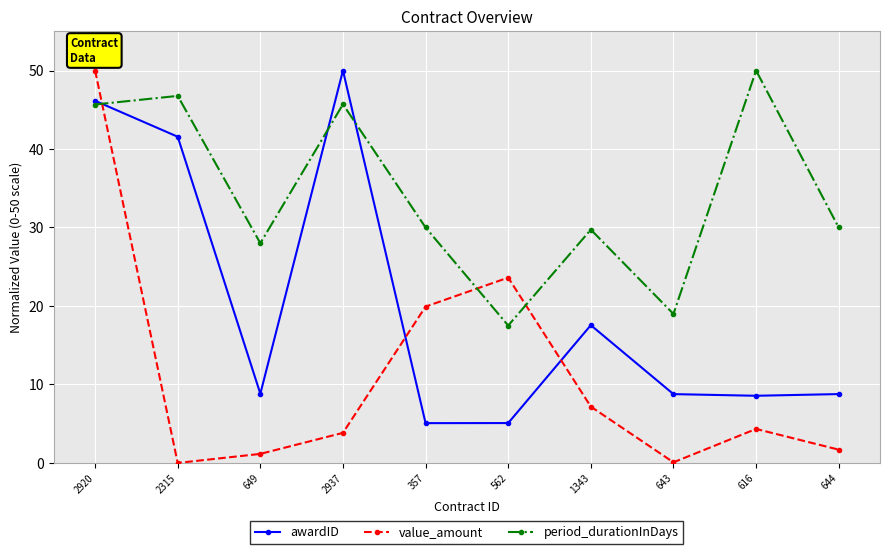

How many lines are shown in the chart?

3